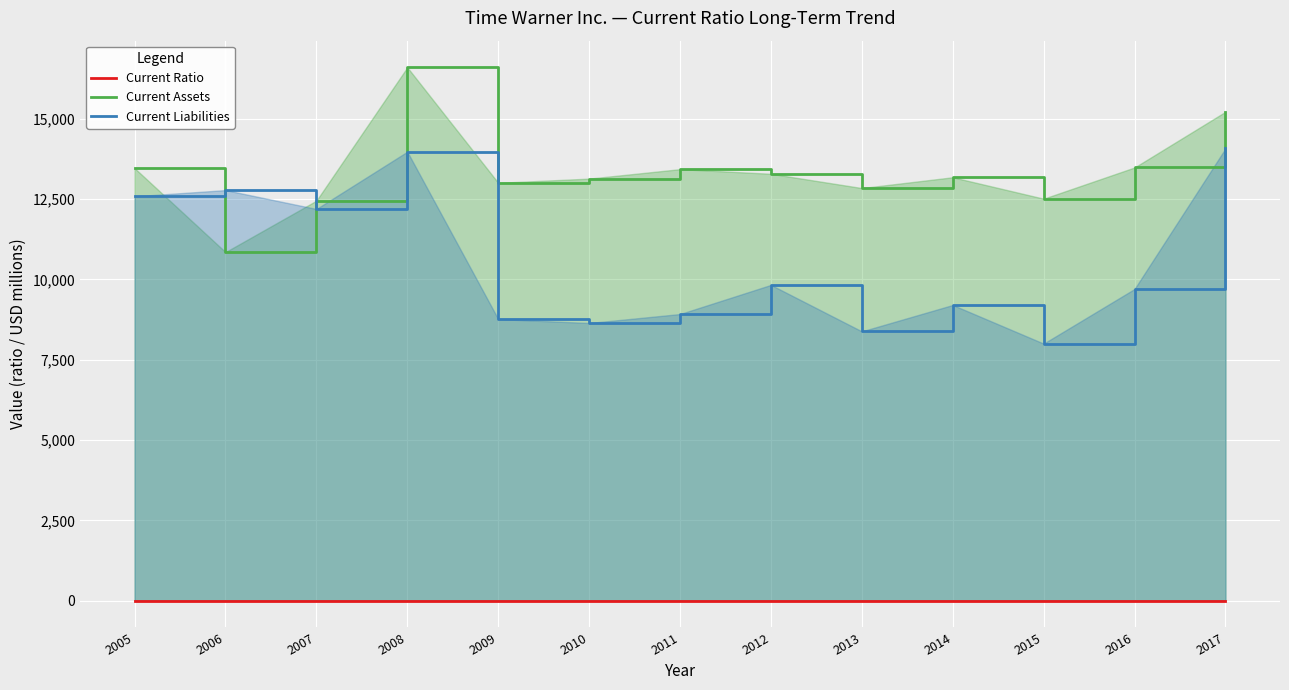

What is the sum of the Current Liabilities values at 2015 and 2010?

16645.0